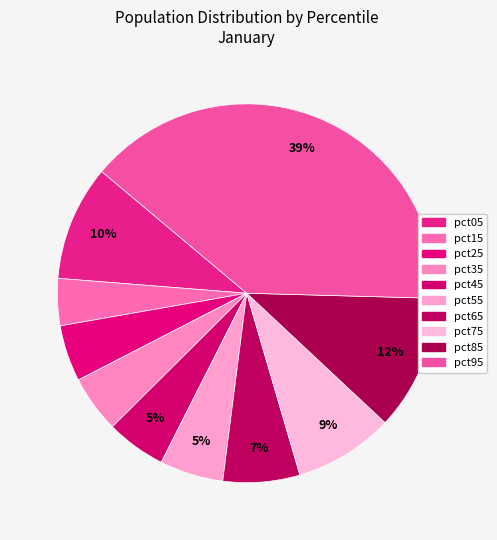

Is there a majority slice in this chart?

No